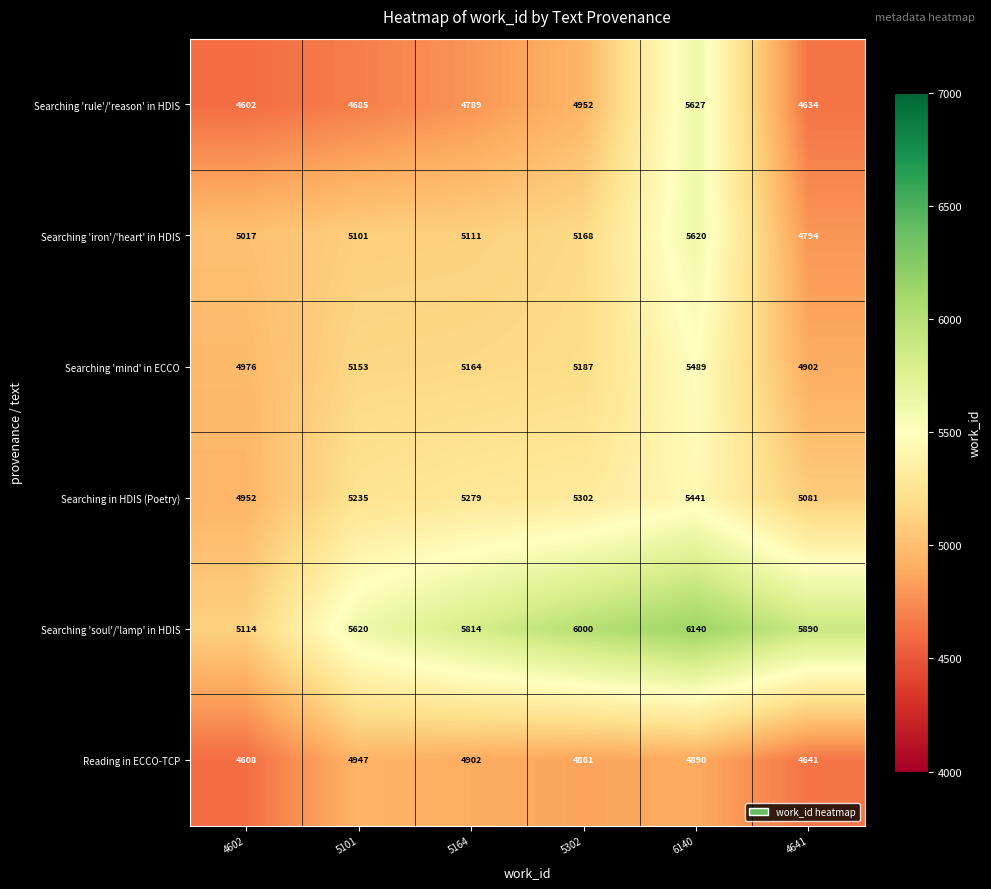

List the series in order of their peak value, lowest first.

Reading in ECCO-TCP, Searching in HDIS (Poetry), Searching 'mind' in ECCO, Searching 'iron'/'heart' in HDIS, Searching 'rule'/'reason' in HDIS, Searching 'soul'/'lamp' in HDIS